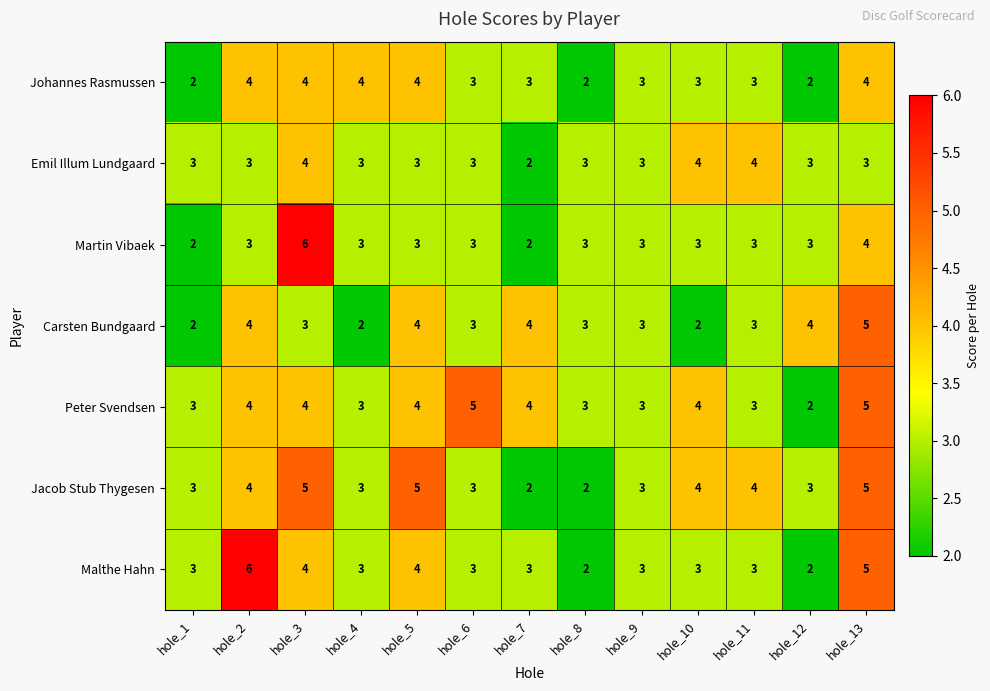

Where is Martin Vibaek nearest to the value 4?

hole_13